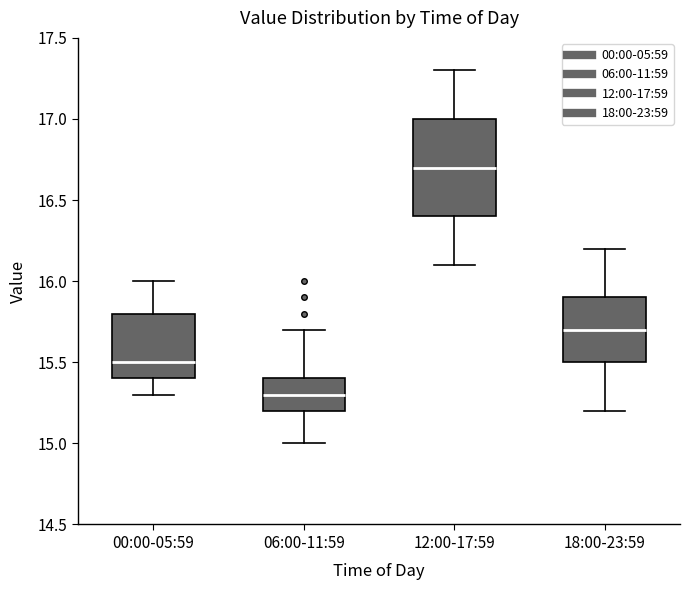

Where does the upper whisker of the box for 18:00-23:59 end on the y-axis? The values are not printed on the chart, so give them approximately, as read against the axis.

16.2